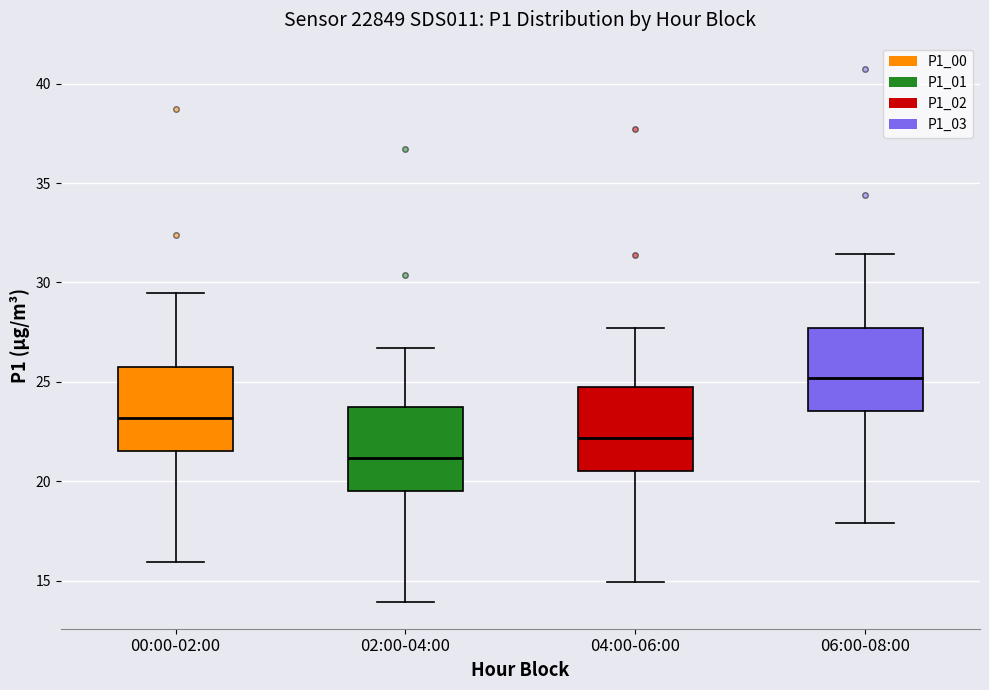

Reading left to right, read every box against the y-axis: the position of its median line, the range the box covers, and the ends of its whiskers. The values are not printed on the chart, so give them approximately, as read against the axis.

00:00-02:00: median 23.0, box 21.5 to 25.5, whiskers 16.0 to 29.5
02:00-04:00: median 21.0, box 19.5 to 23.5, whiskers 14.0 to 26.5
04:00-06:00: median 22.0, box 20.5 to 24.5, whiskers 15.0 to 27.5
06:00-08:00: median 25.0, box 23.5 to 27.5, whiskers 18.0 to 31.5